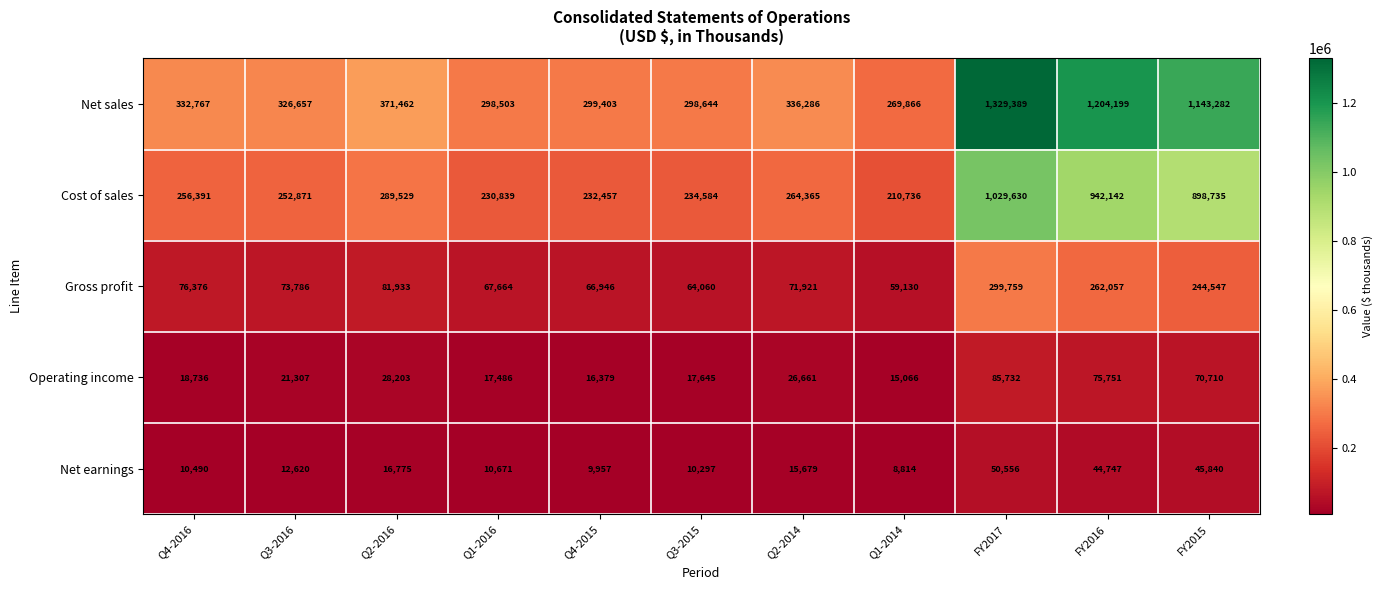

Count the number of categories in the chart.

11